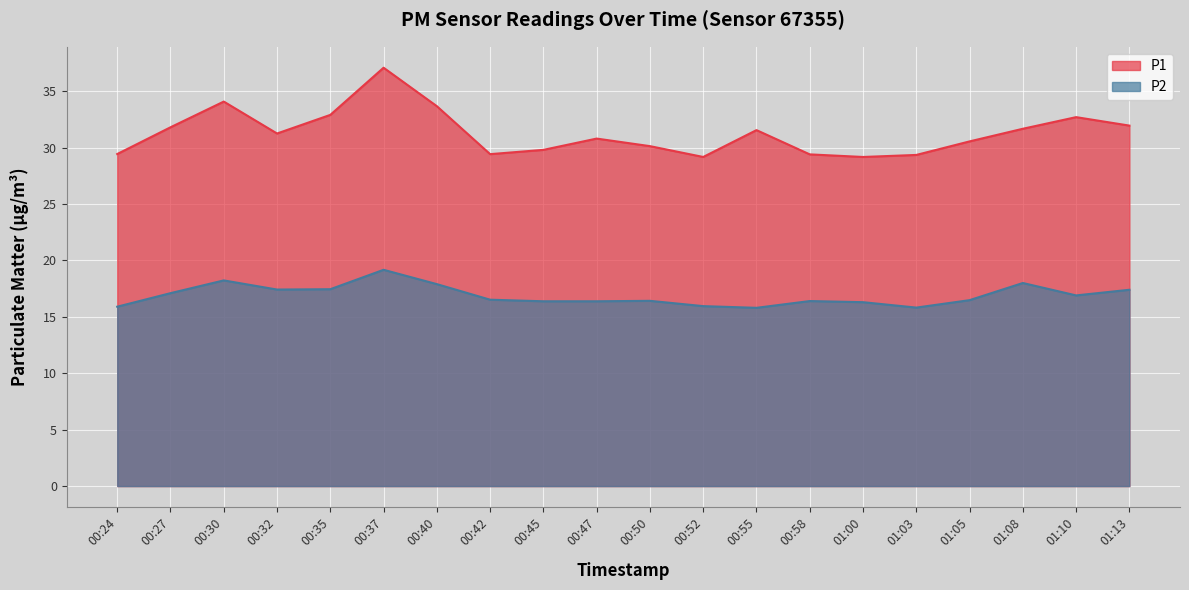

Is it true that P1 equals 18.1 at 00:24?

False